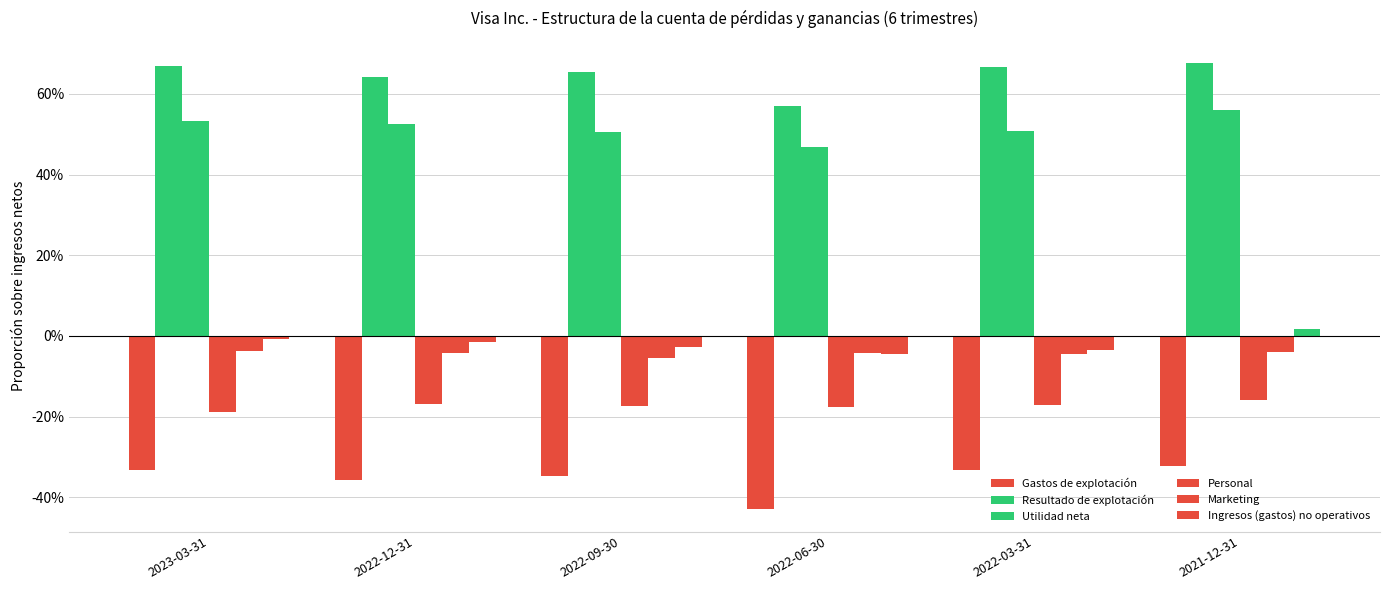

Does the chart contain any negative values?

Yes